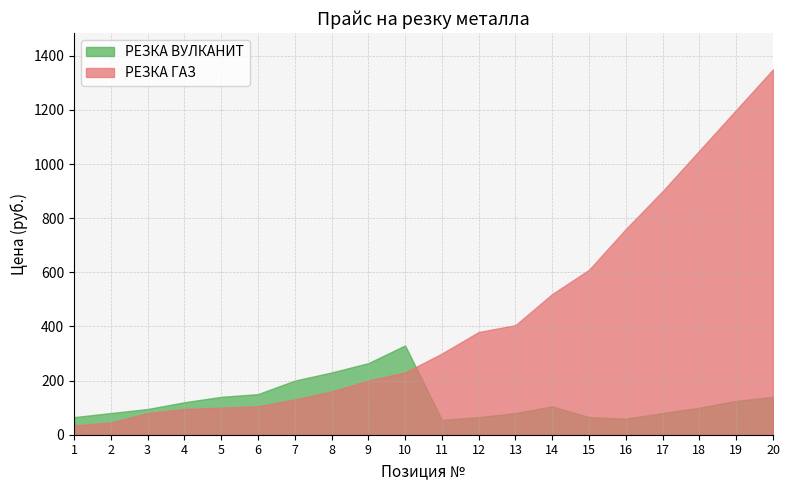

What is the smallest value displayed?

34.5